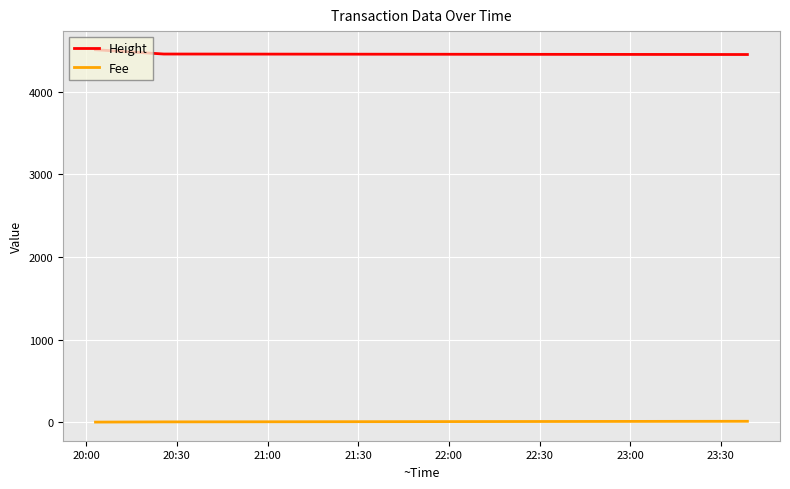

What is the average value of the Fee series?

4.3